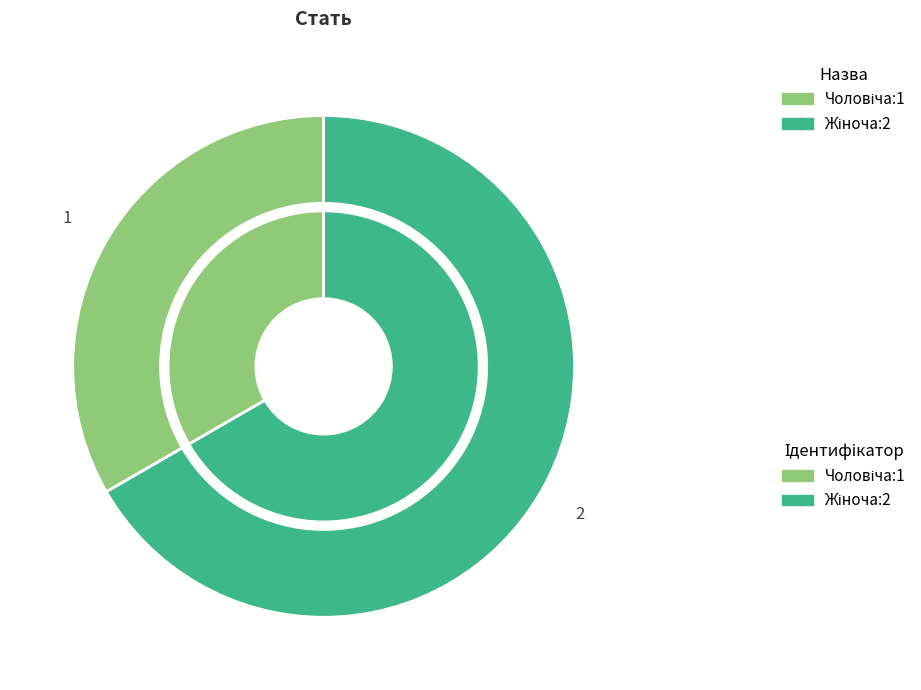

What is the smallest slice in the pie chart?

Чоловіча